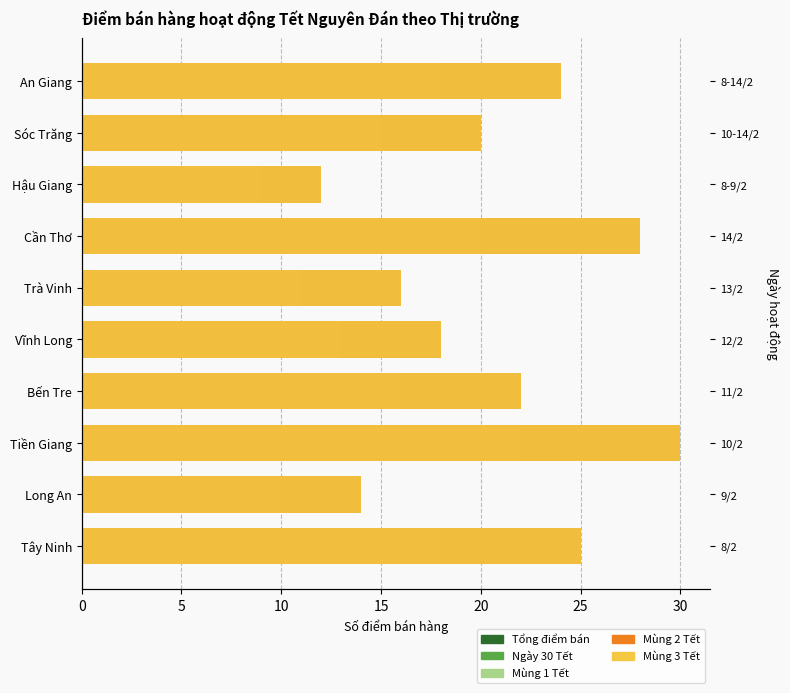

What is the difference between the highest and lowest values at Vĩnh Long?

5